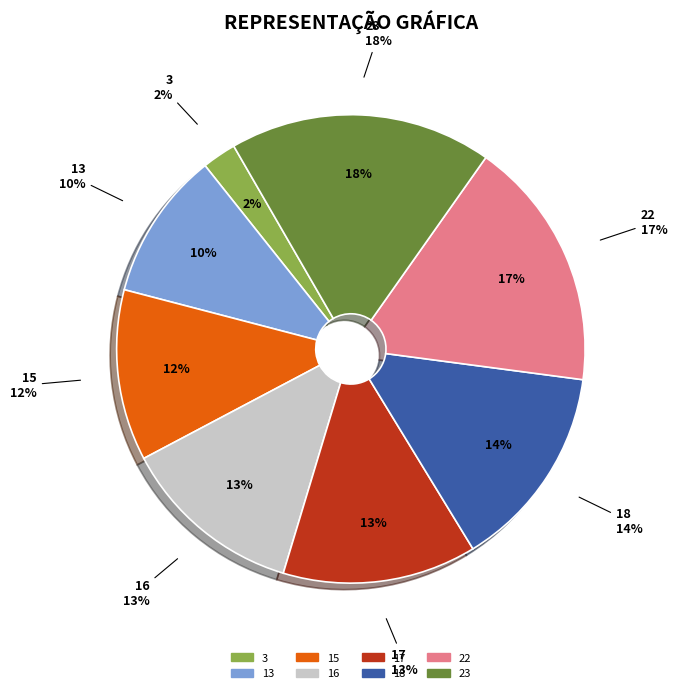

Approximately how many times larger is the value at 15 compared to 22?

0.7